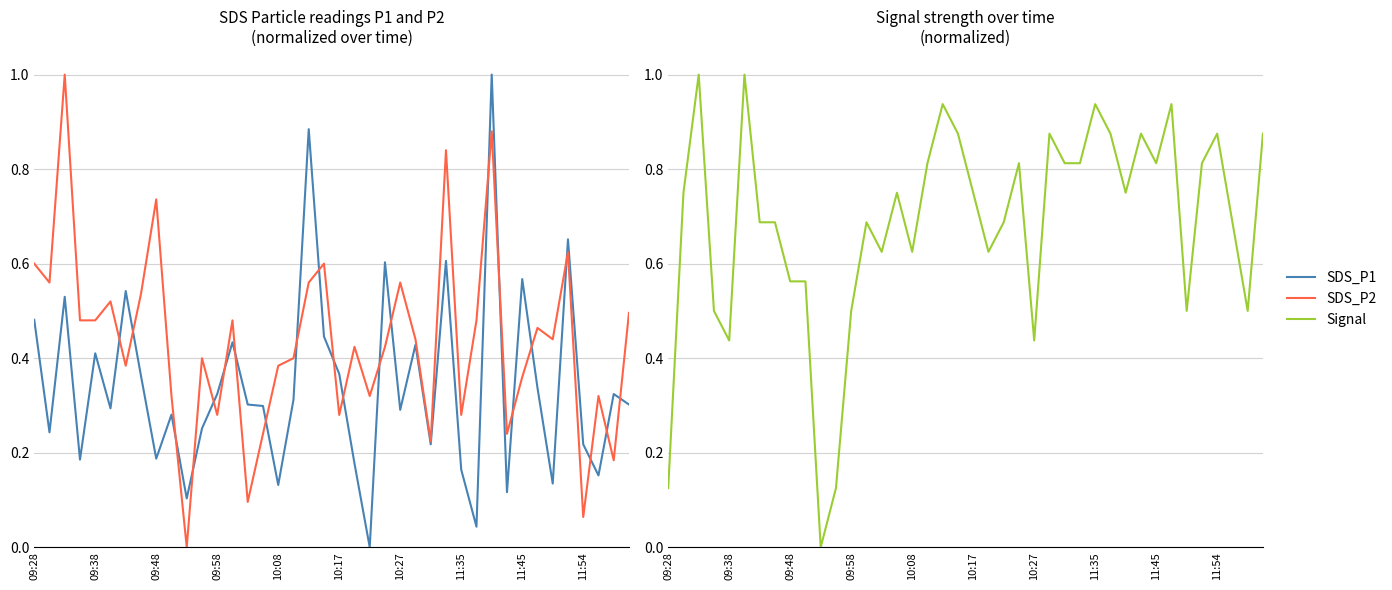

What are all the series names shown in the legend?

SDS_P1, SDS_P2, Signal